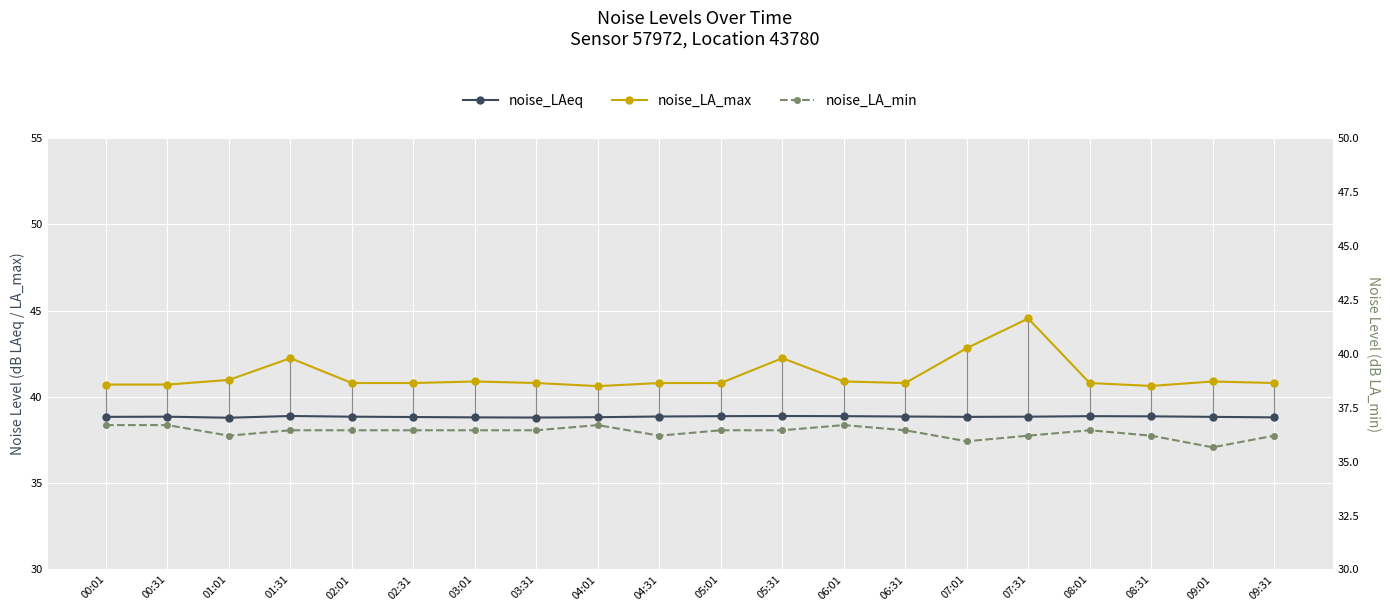

True or false: noise_LA_max and noise_LAeq cross at least once.

False